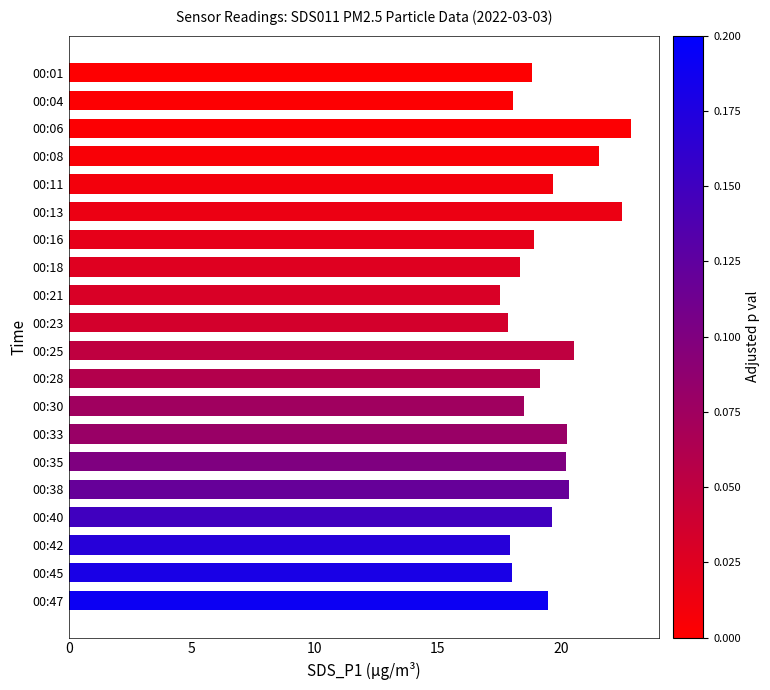

What is the ratio of the value at 00:08 to the value at 00:38?

1.1